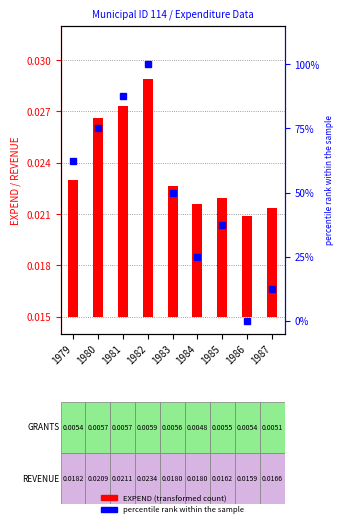

True or false: percentile rank within the sample has a value of 37.5 at 1985.

True